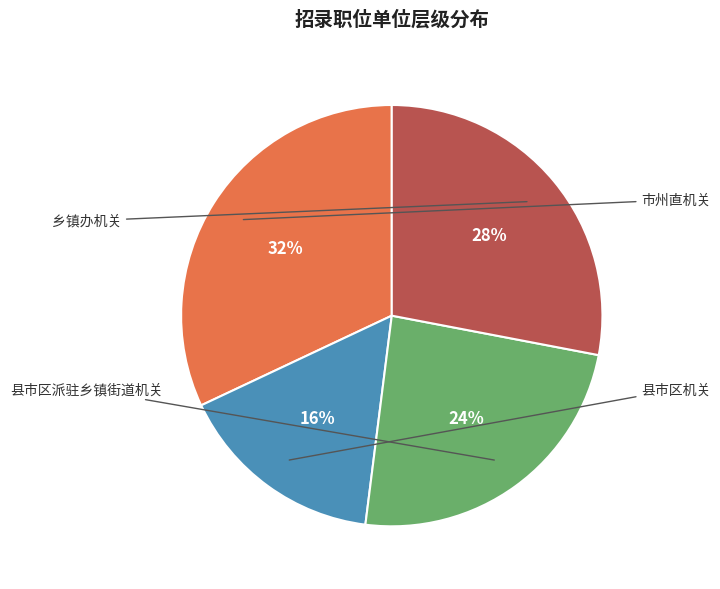

To the nearest percent, what portion does 县市区机关 represent?

16%